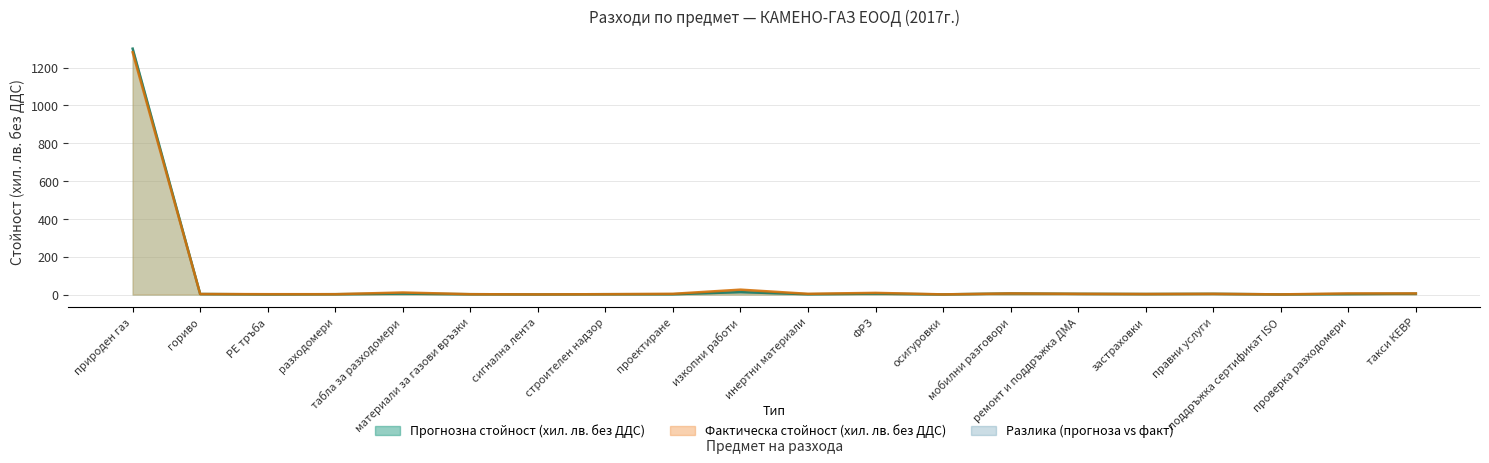

How many interior local peaks does the Прогнозна стойност (хил. лв. без ДДС) series have?

5